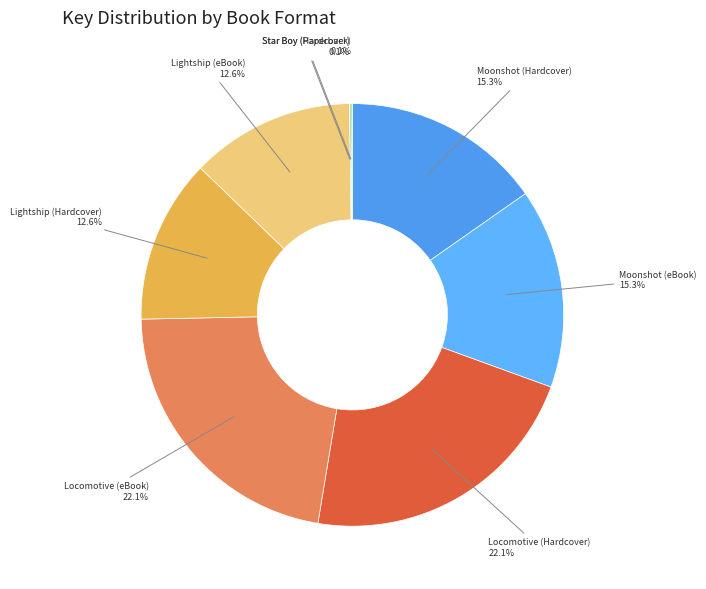

Does Locomotive (eBook) represent more than half of the total?

No